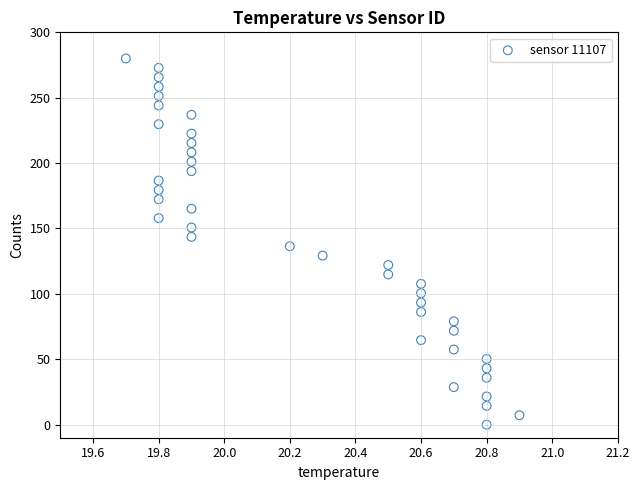

What is the range of Y values (max minus min)?

280.0